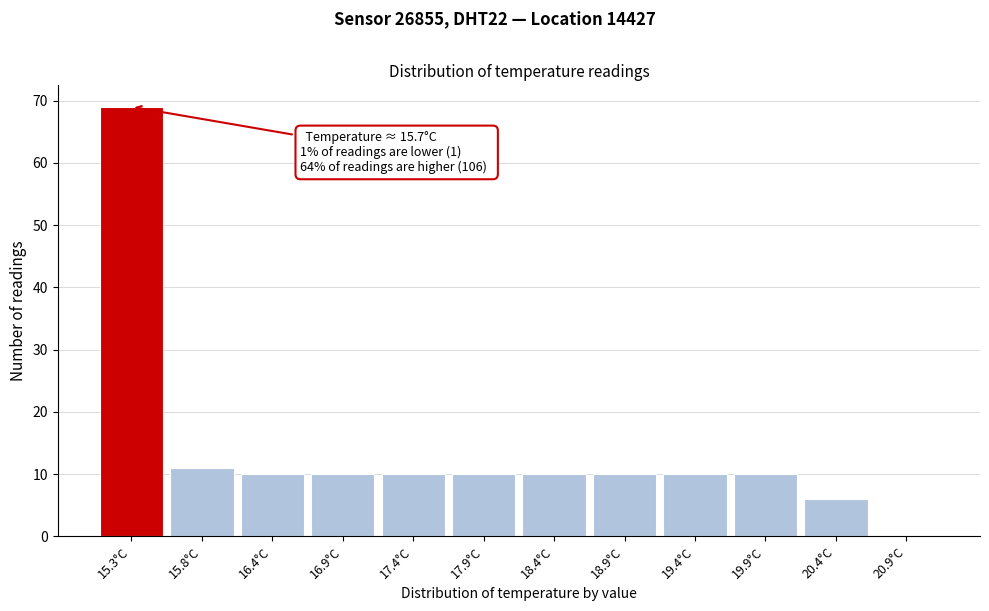

Reading left to right, transcribe all the data shown in this chart.

15.3°C=69	15.8°C=11	16.4°C=10	16.9°C=10	17.4°C=10	17.9°C=10	18.4°C=10	18.9°C=10	19.4°C=10	19.9°C=10	20.4°C=6	20.9°C=0